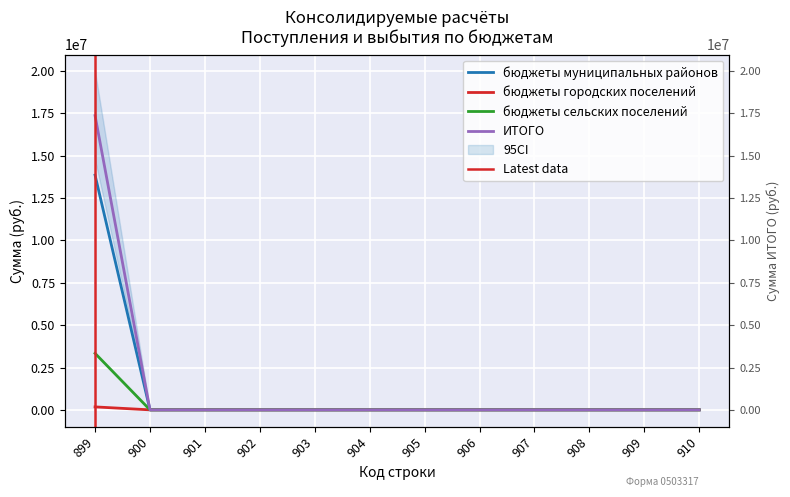

How many lines are shown in the chart?

4